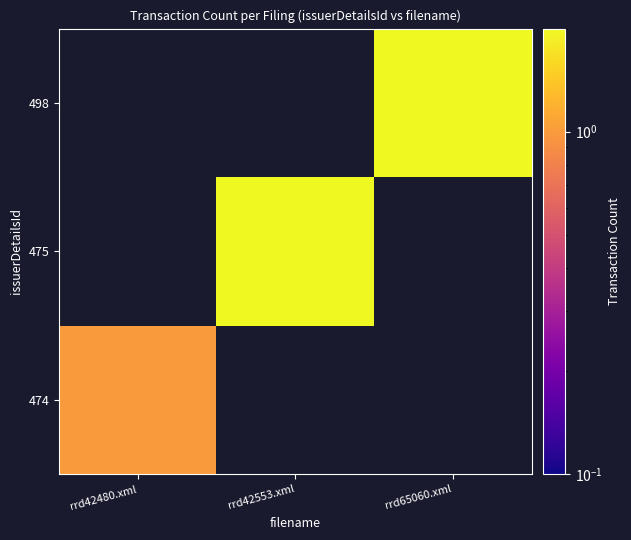

What is the minimum value shown in the chart?

1.0